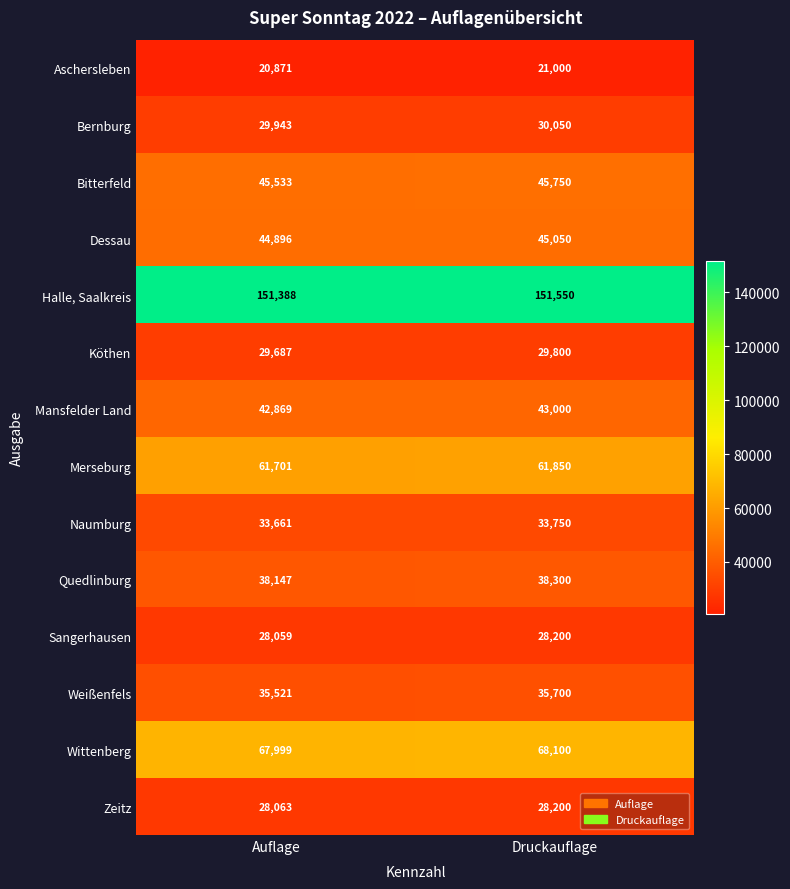

Is it true that Halle, Saalkreis equals 60001 at Druckauflage?

False